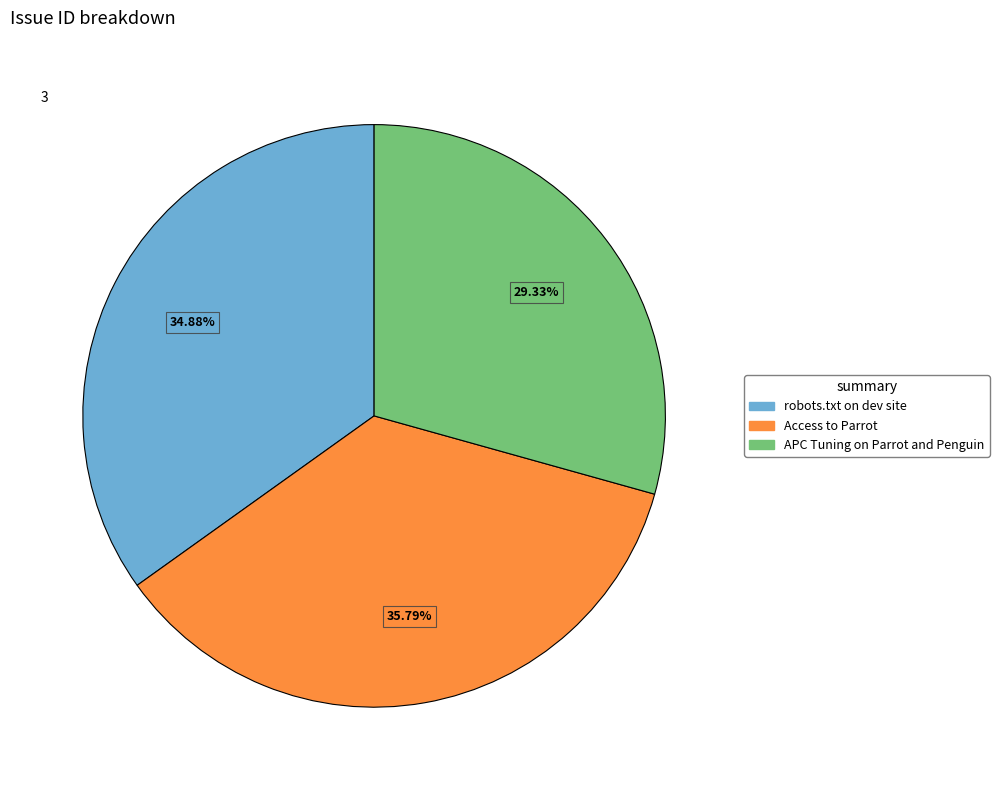

To the nearest percent, what percentage of the pie is APC Tuning on Parrot and Penguin?

29%